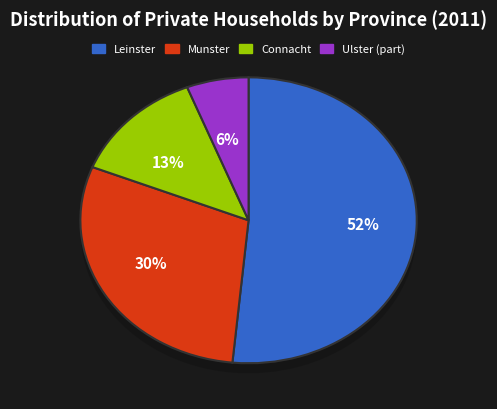

To the nearest percent, what percentage of the pie is Leinster?

52%